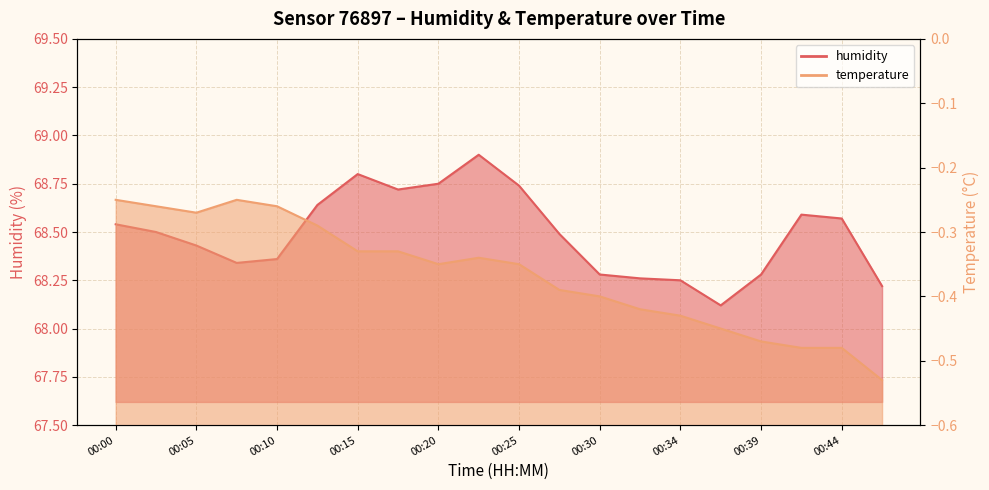

True or false: temperature and humidity cross at least once.

False